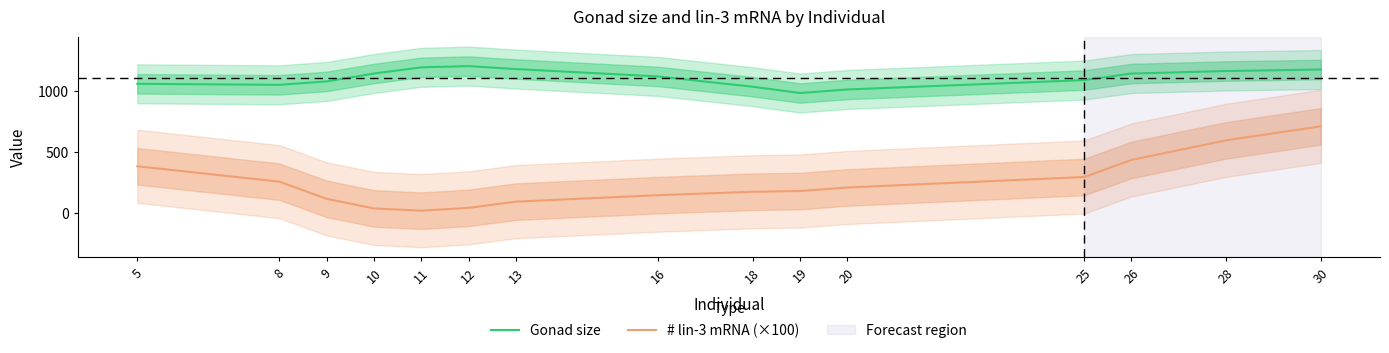

Which category has the highest value in the Gonad size series?

12